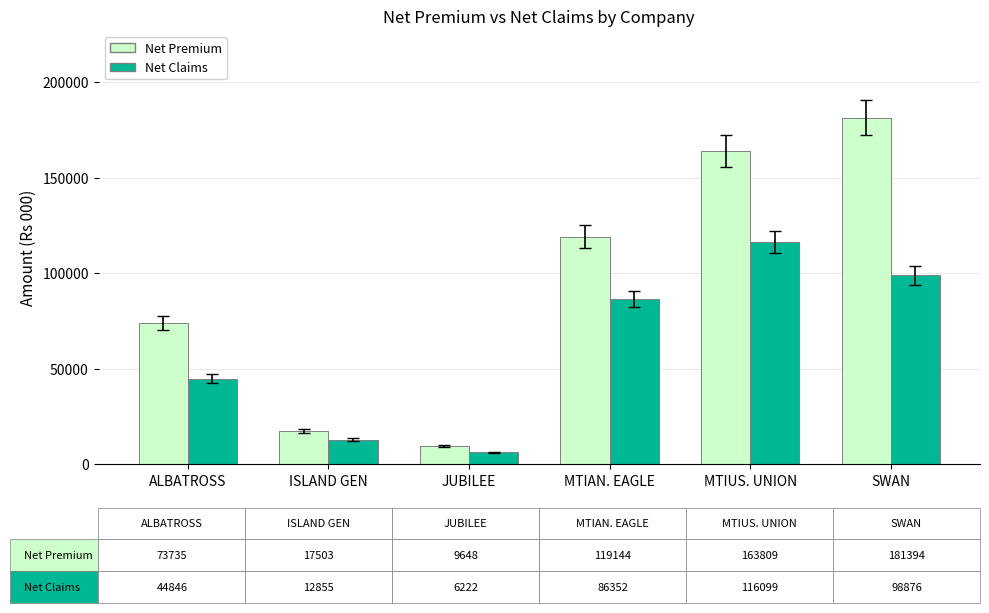

What are all the series names shown in the legend?

Net Premium, Net Claims